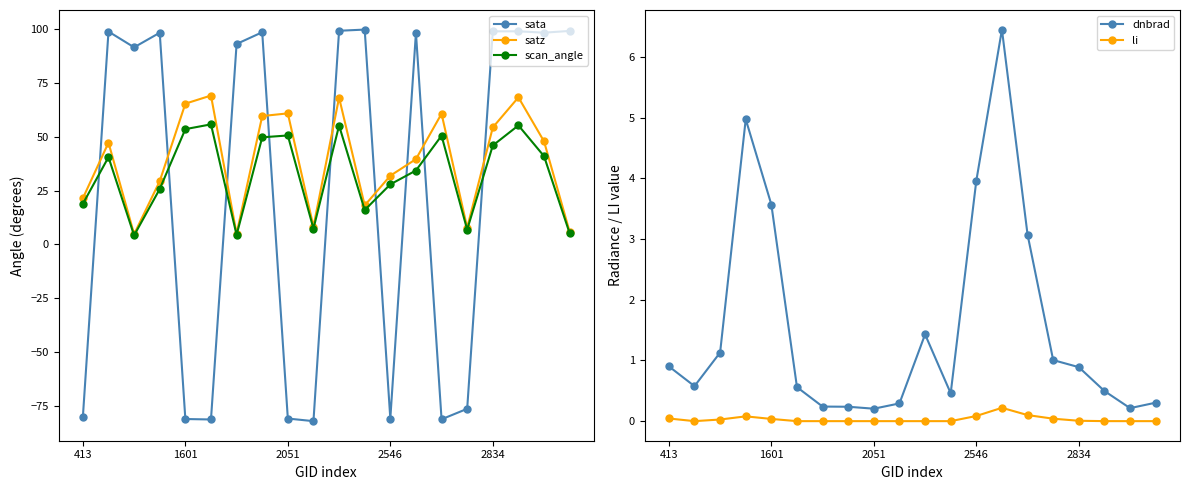

True or false: li and dnbrad intersect in this chart.

False